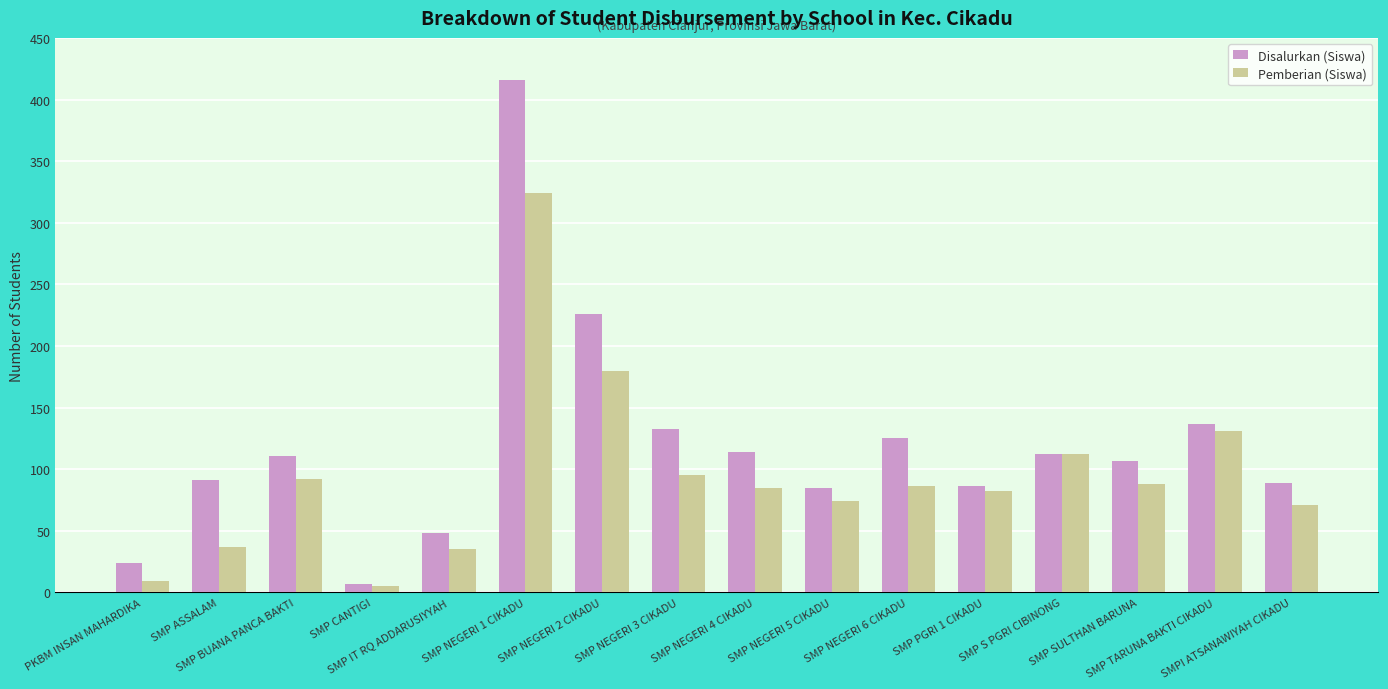

List the series in order of their peak value, highest first.

Disalurkan (Siswa), Pemberian (Siswa)